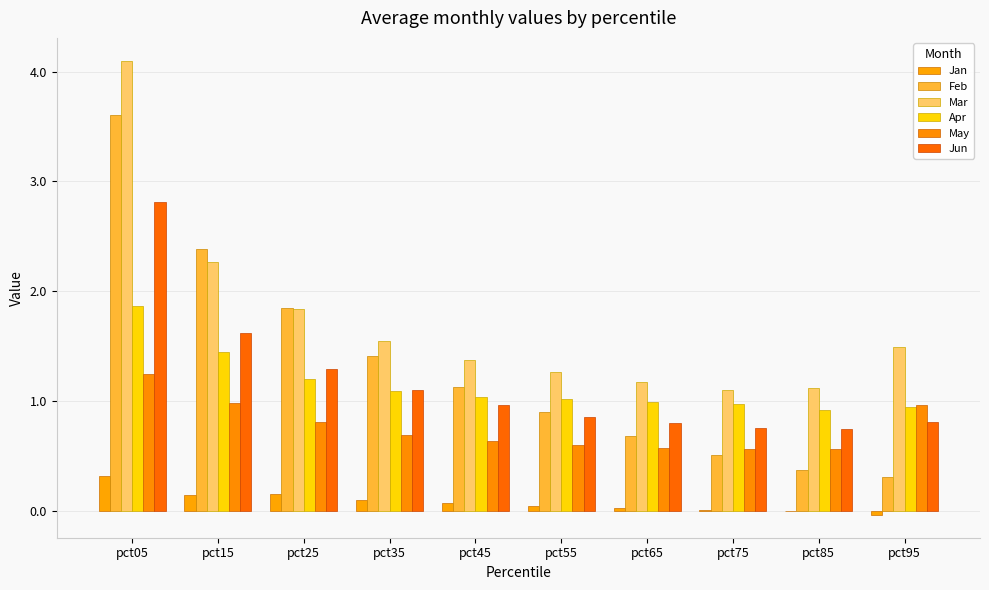

The value of Feb at pct25 is 2.8. True or false?

False